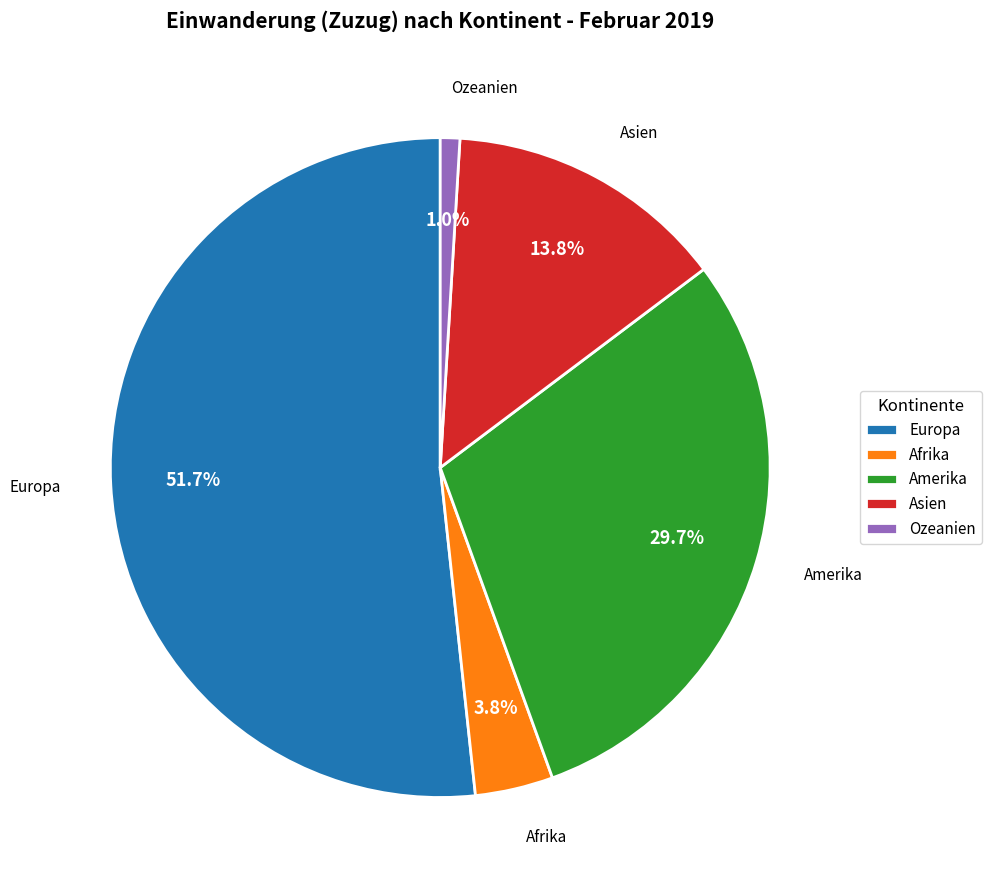

Which has a higher value, Asien or Amerika?

Amerika